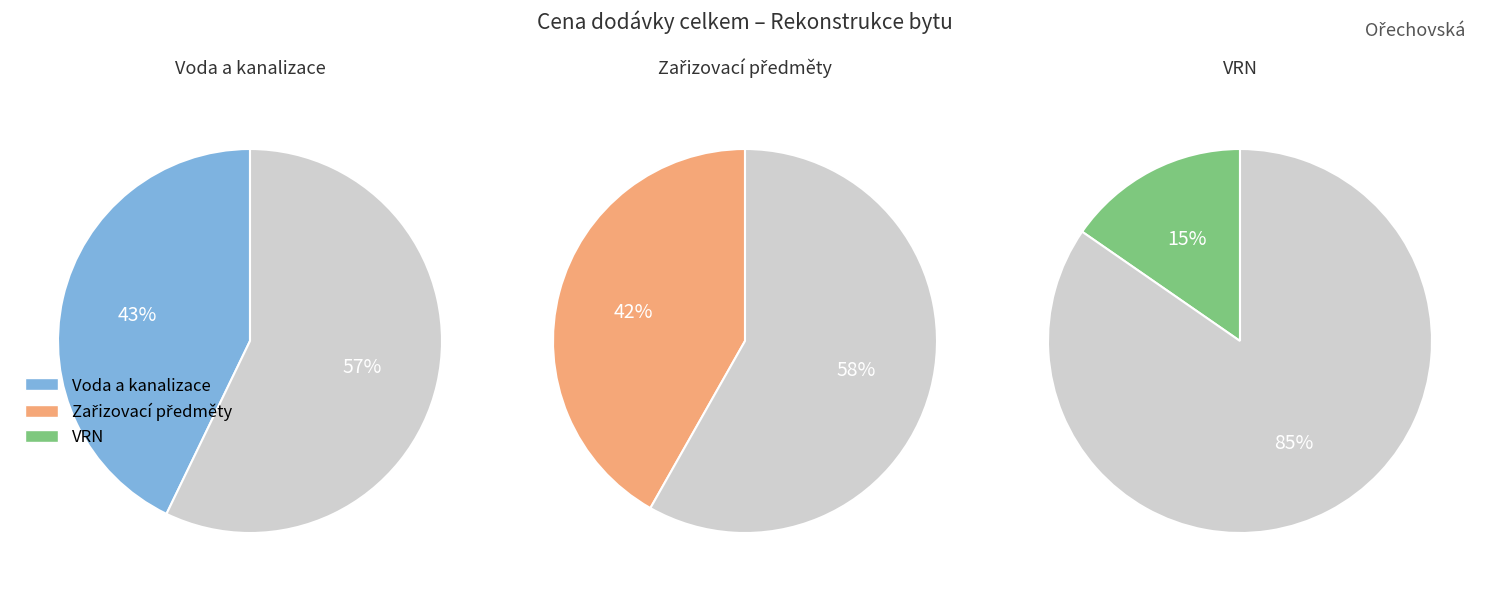

Which category has the biggest portion of the pie?

Voda a kanalizace